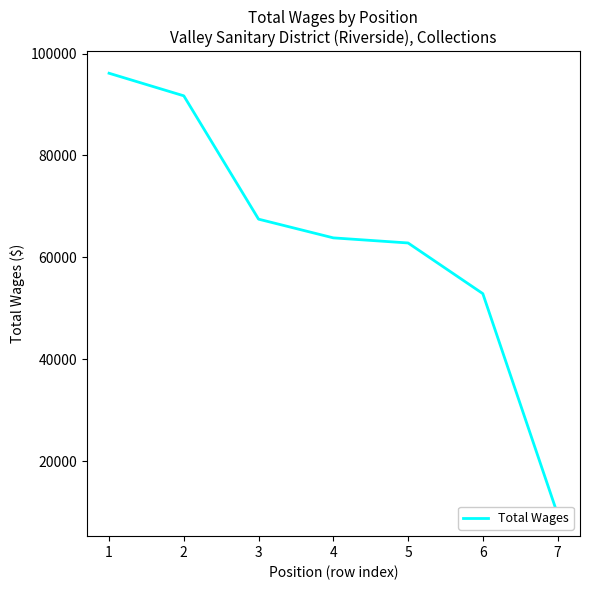

Which has a higher value, 2 or 4?

2